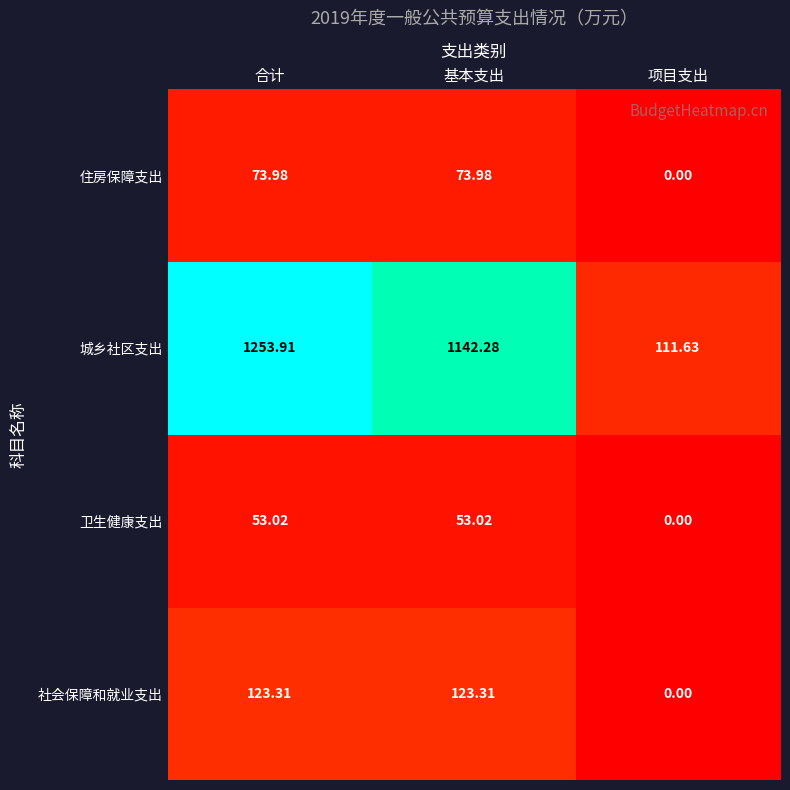

Is the value of 社会保障和就业支出 at 合计 greater than the value of 卫生健康支出 at 合计?

Yes